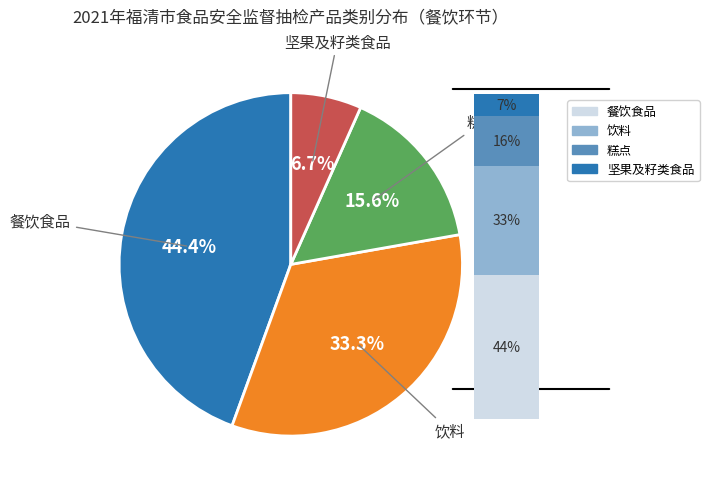

Does 饮料 represent more than half of the total?

No